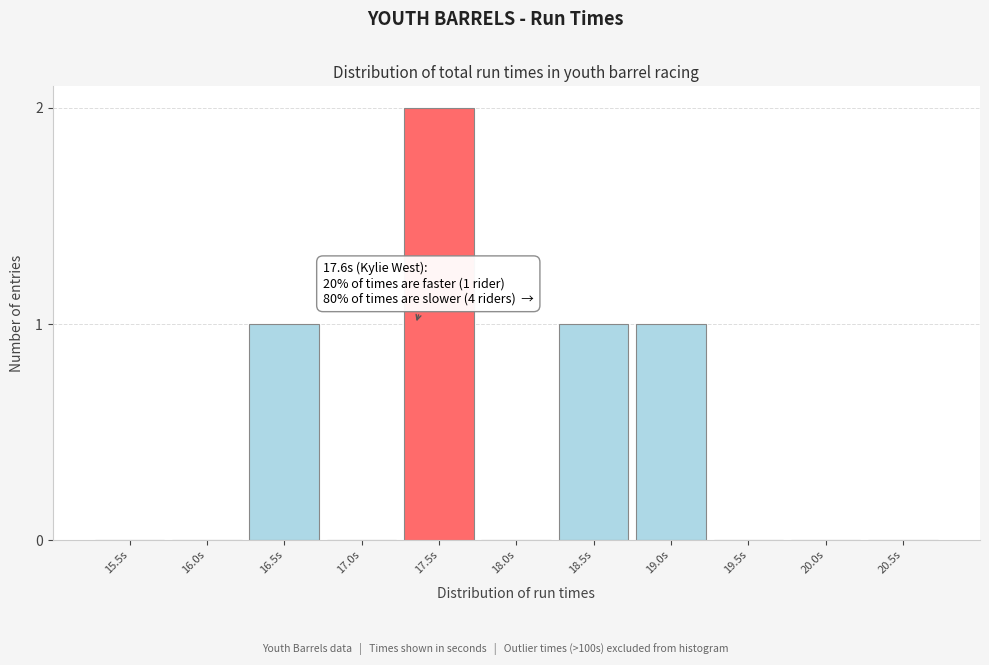

Reading left to right, what are all the values shown in this chart?

15.5s=0	16.0s=0	16.5s=1	17.0s=0	17.5s=2	18.0s=0	18.5s=1	19.0s=1	19.5s=0	20.0s=0	20.5s=0